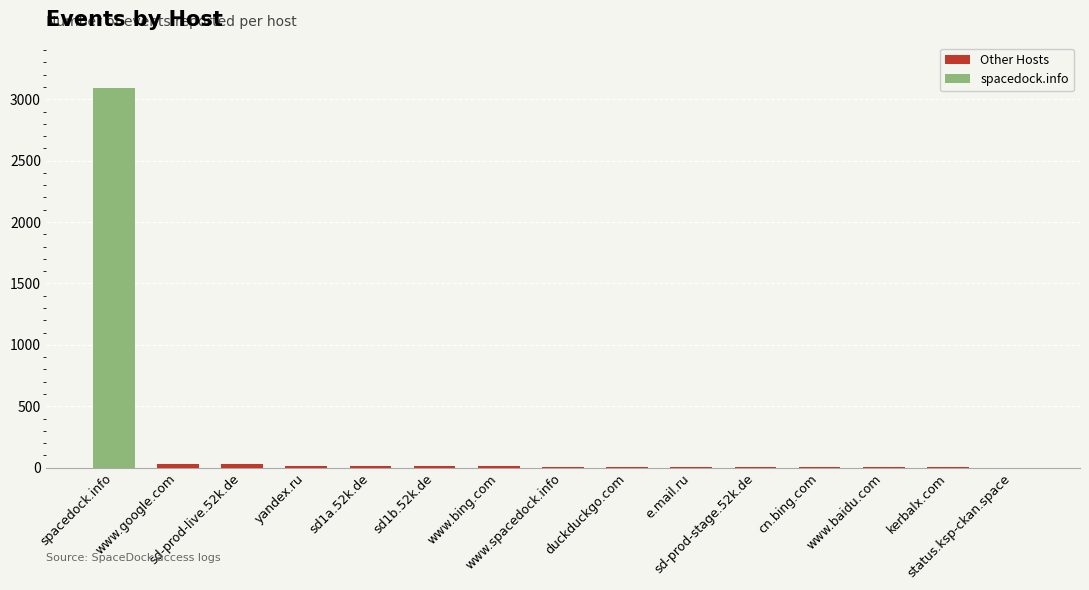

What is the label of the 6th bar from the left?

www.bing.com